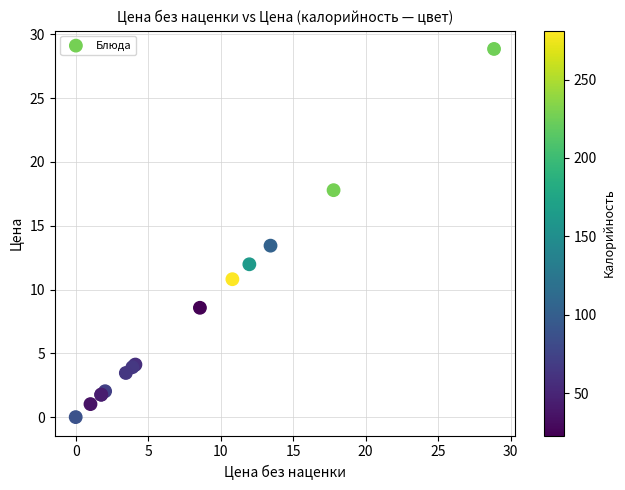

What Y value in the scatter plot is closest to 14?

13.4